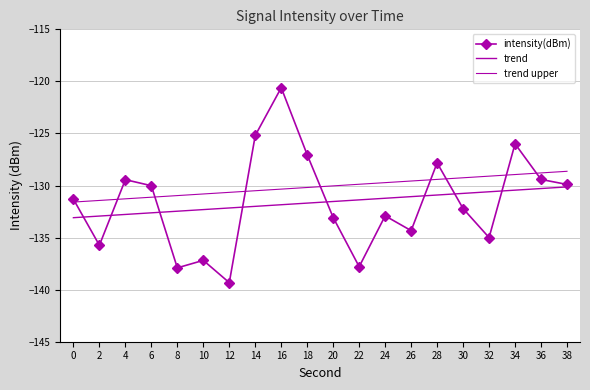

What is the average value of the intensity(dBm) series?

-131.6